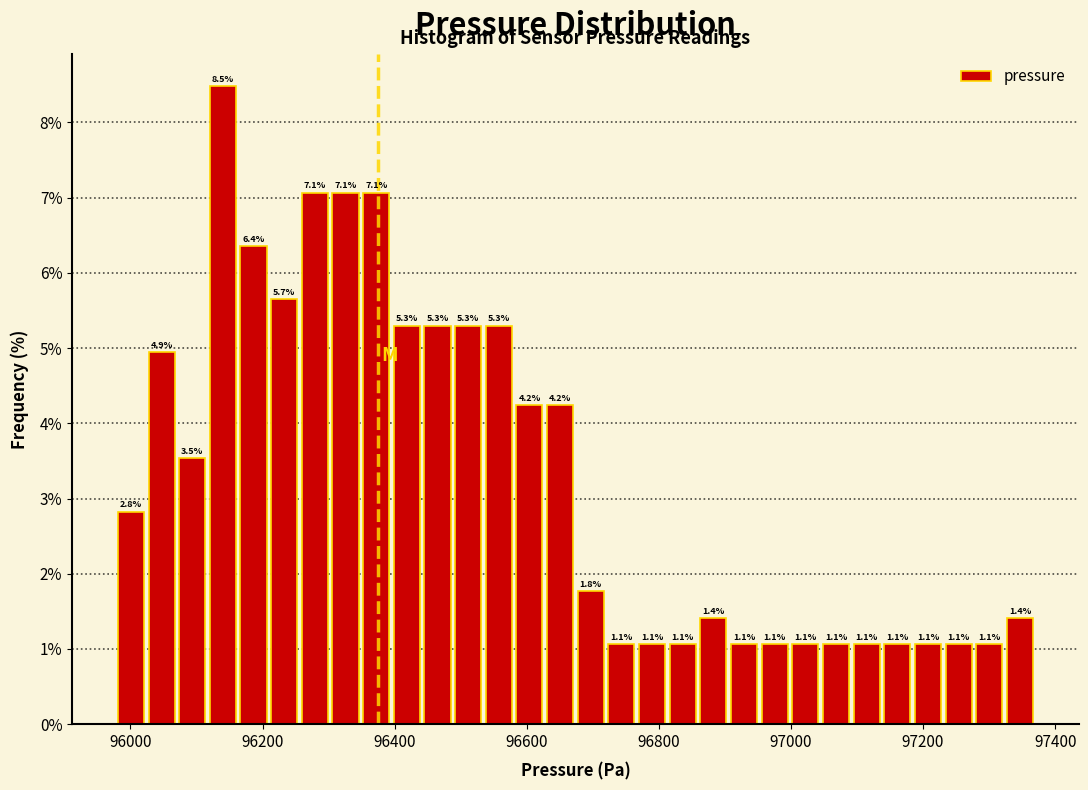

Around what value on the x-axis is the tallest bar? Give the approximate position of its centre, as read against the axis.

96140